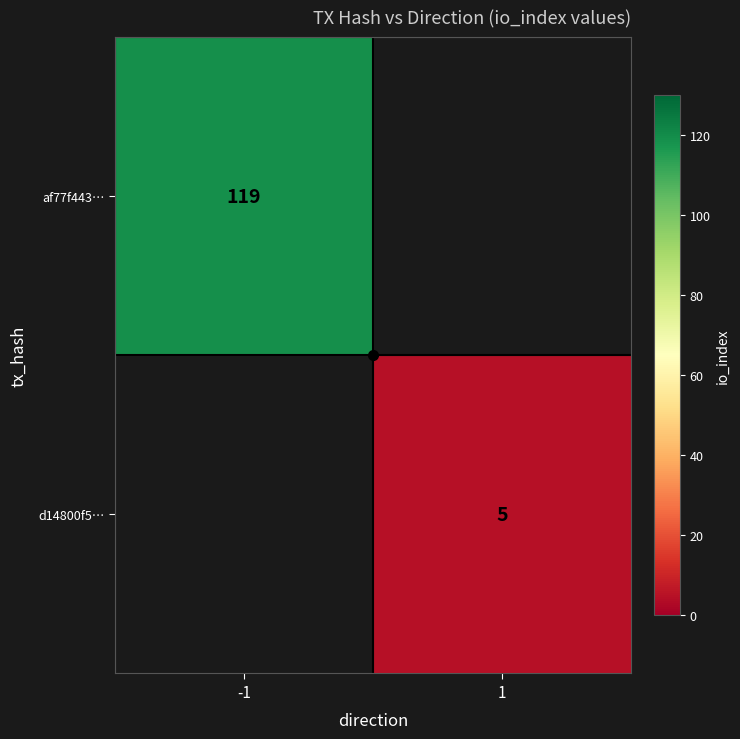

Is it true that af77f443… equals 119 at -1?

True